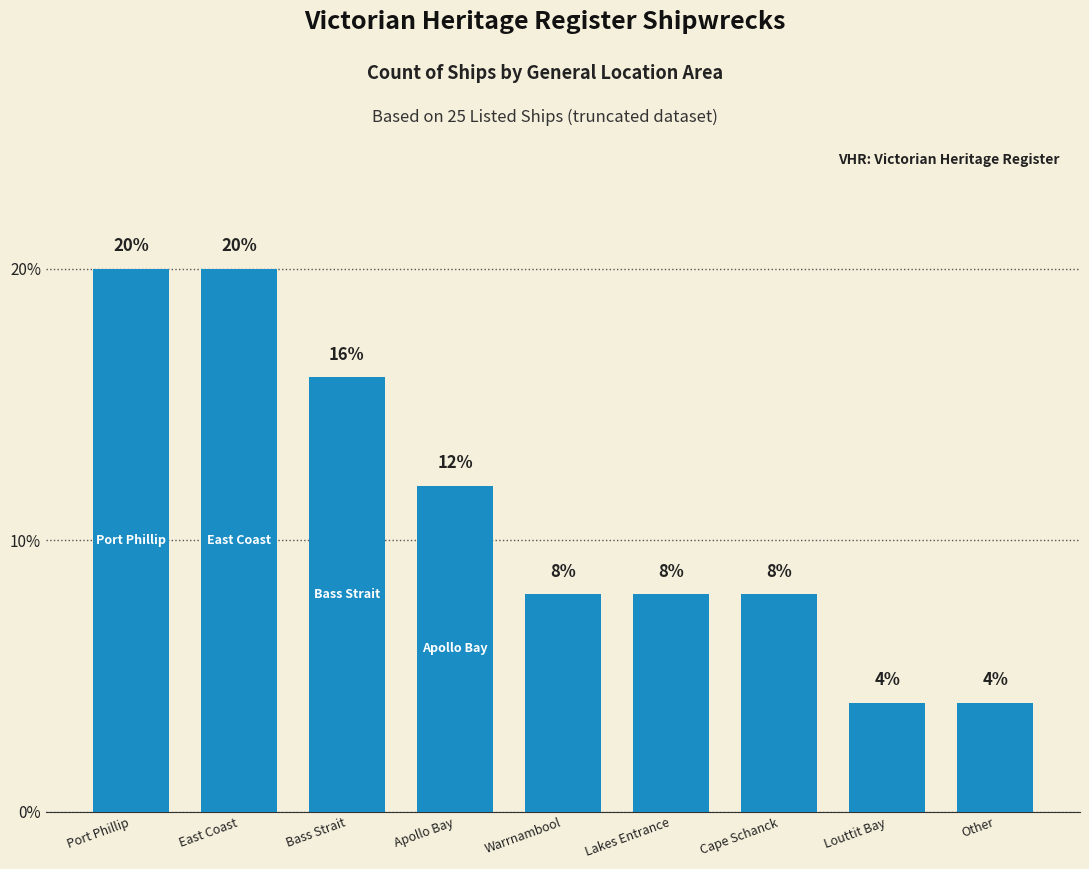

What is the change in value from Apollo Bay to Cape Schanck?

-4